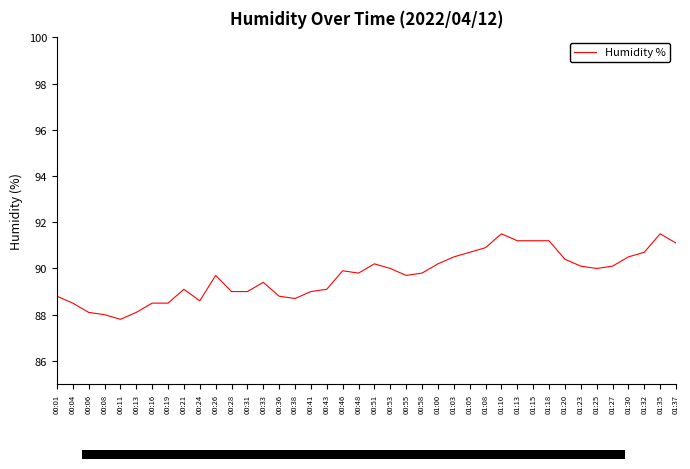

Which label corresponds to the smallest value in the chart?

00:11